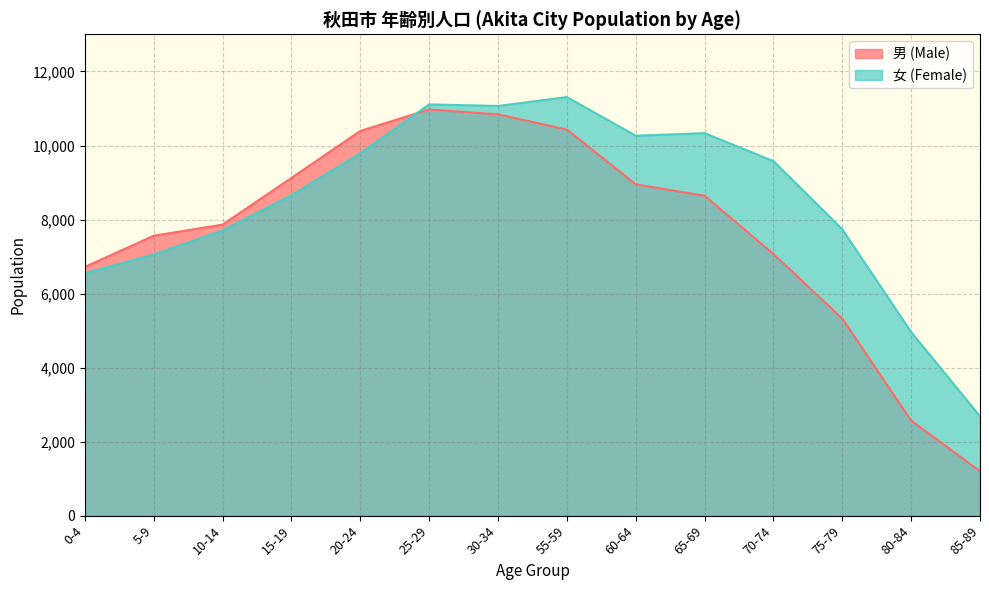

What is the spread (max minus min) of values at 10-14?

155